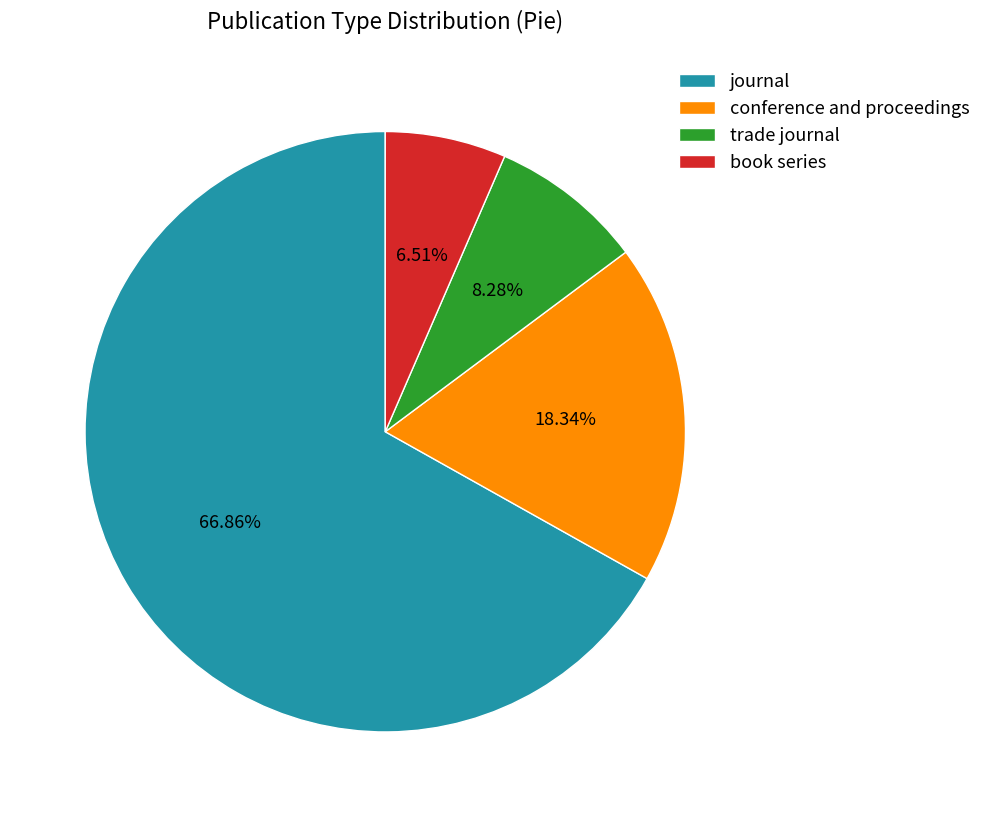

What percentage is NOT represented by book series?

93.5%